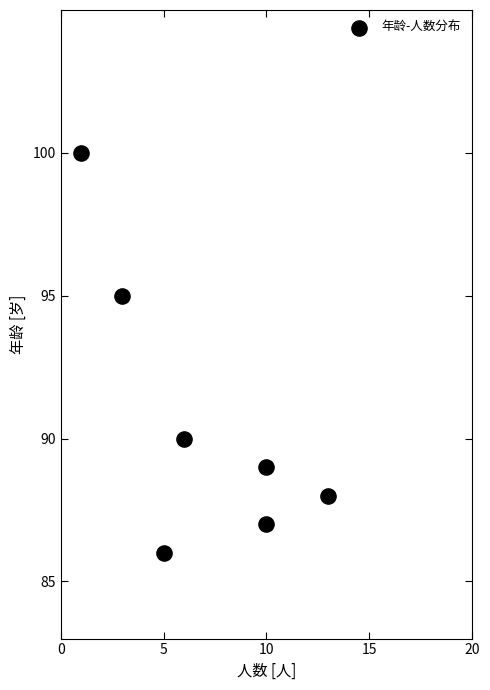

What Y value in the scatter plot is closest to 93?

95